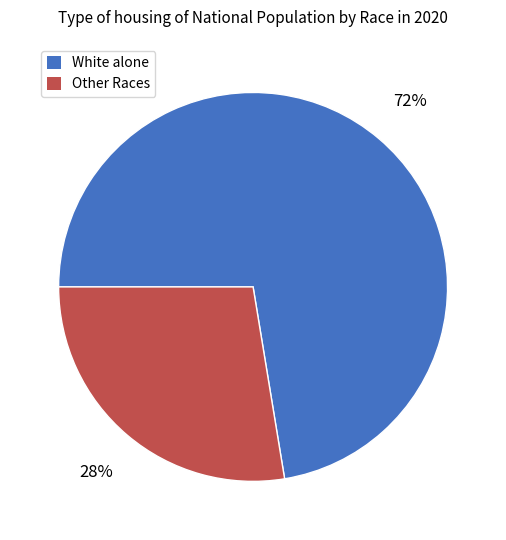

Is there any slice that represents more than half of the pie?

Yes